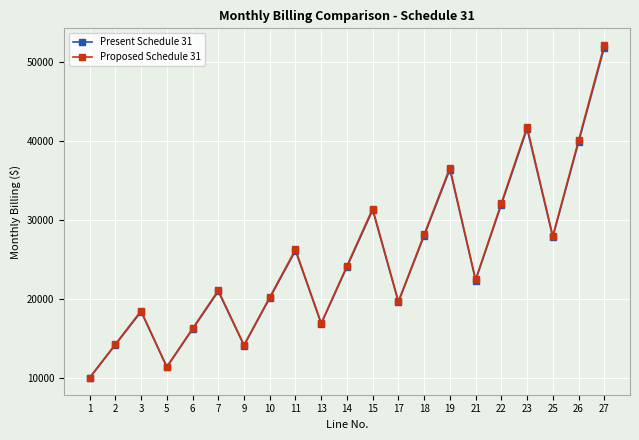

The Proposed Schedule 31 series shows 16251.7 at 6. True or false?

True